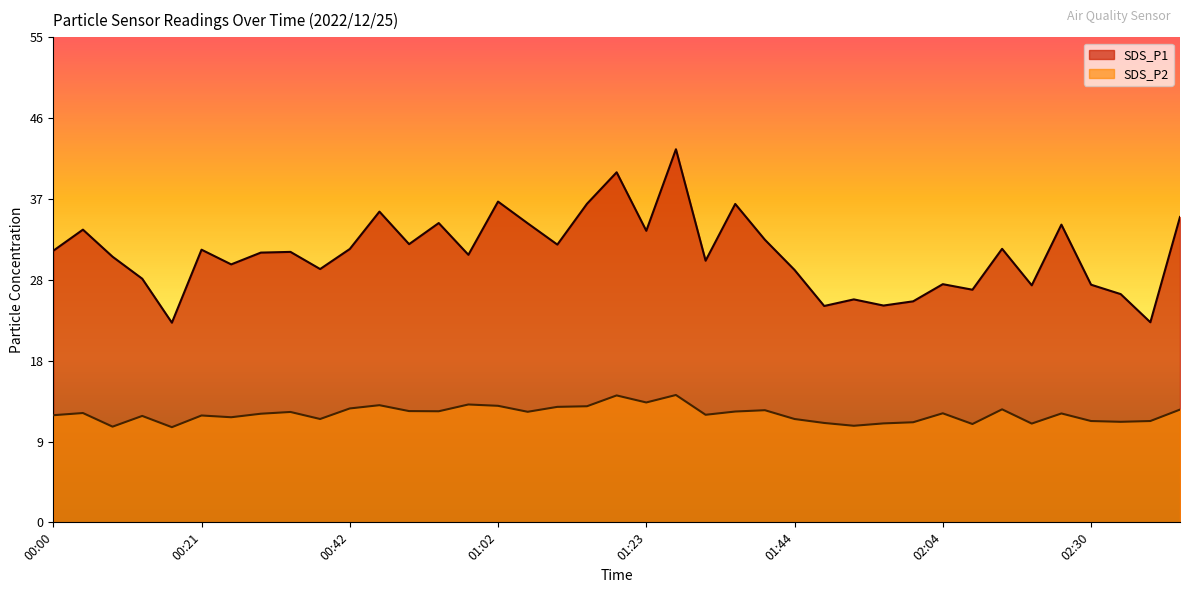

Reading left to right, transcribe all the data shown in this chart.

SDS_P1: 30.9	33.3	30.2	27.7	22.7	31.0	29.3	30.7	30.8	28.8	31.1	35.3	31.6	34.0	30.4	36.5	34.0	31.6	36.2	39.8	33.1	42.4	29.8	36.2	32.1	28.7	24.6	25.4	24.6	25.1	27.1	26.4	31.1	26.9	33.9	27.0	25.9	22.8	34.7
SDS_P2: 12.2	12.4	10.9	12.1	10.8	12.2	11.9	12.3	12.6	11.8	12.9	13.3	12.7	12.6	13.4	13.2	12.6	13.1	13.2	14.4	13.6	14.5	12.2	12.6	12.8	11.8	11.3	11.0	11.2	11.4	12.4	11.2	12.8	11.2	12.4	11.5	11.4	11.5	12.8